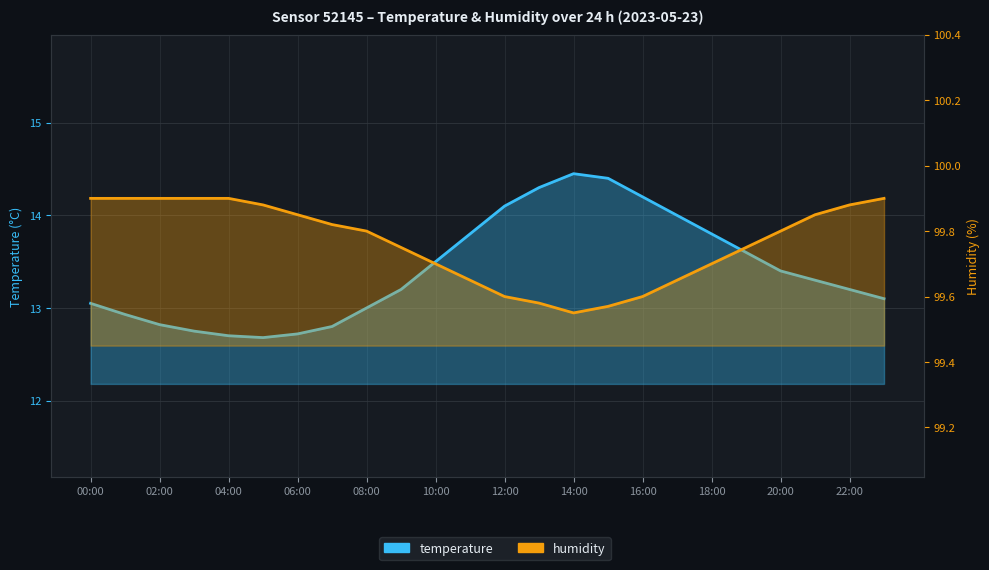

What is the label of the 21st point from the left?

20:00